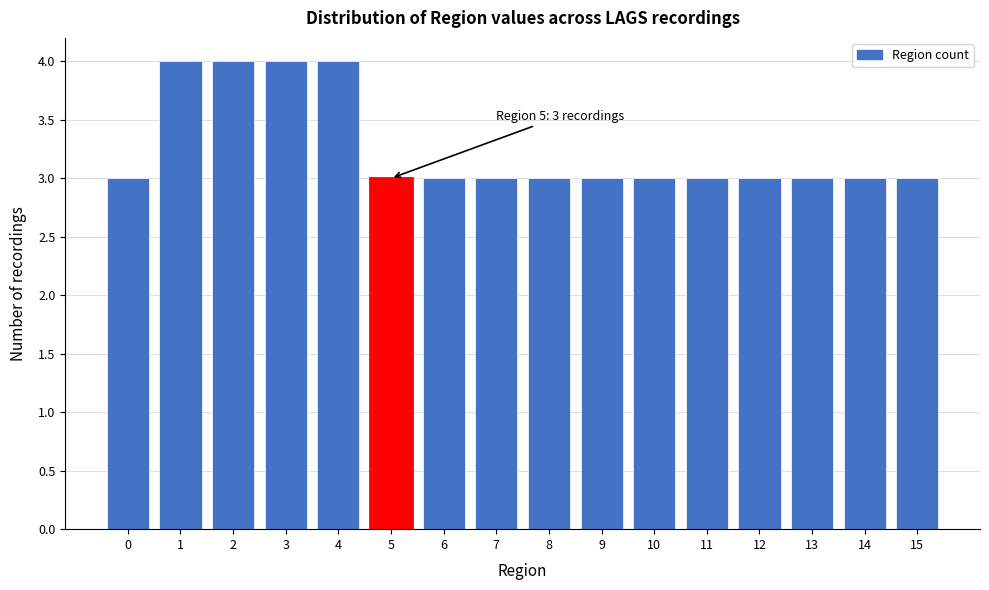

Reading left to right, extract all data points from this chart.

0=3	1=4	2=4	3=4	4=4	5=3	6=3	7=3	8=3	9=3	10=3	11=3	12=3	13=3	14=3	15=3